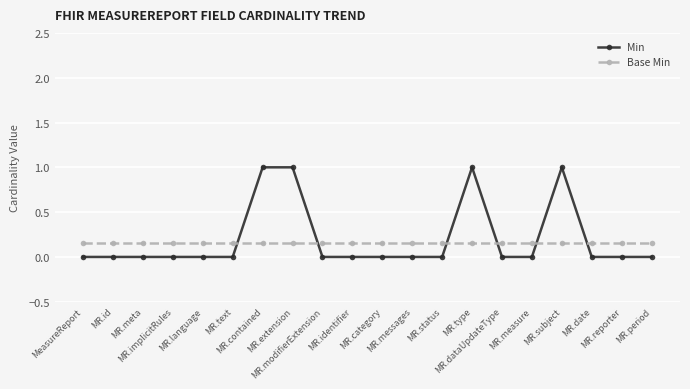

What is the greatest value displayed?

1.0